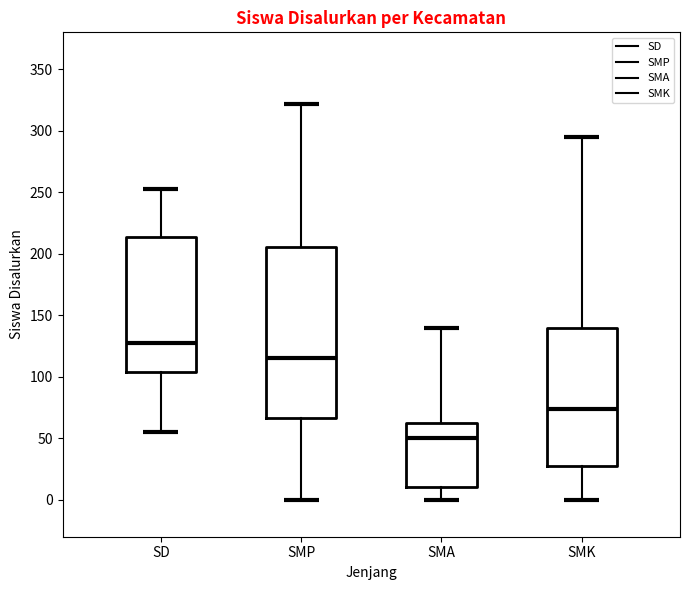

Comparing the boxes themselves (not the whiskers), which one is the tallest?

SMP